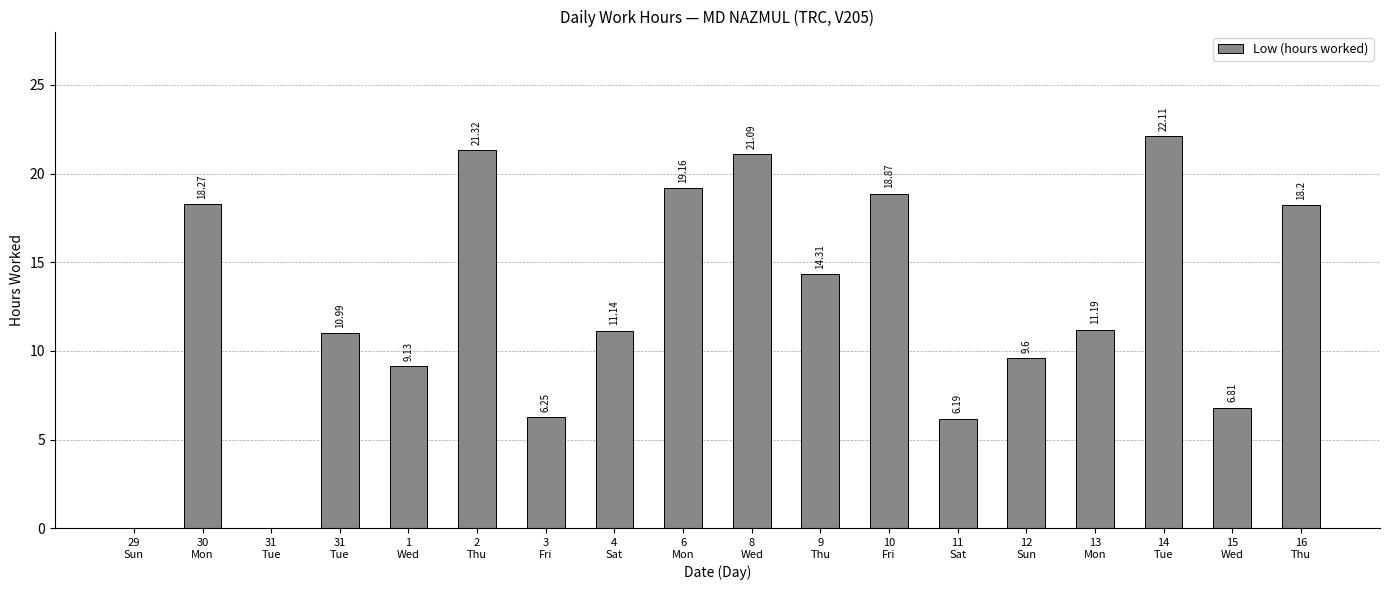

What is the difference between the second highest and second lowest values?

21.3